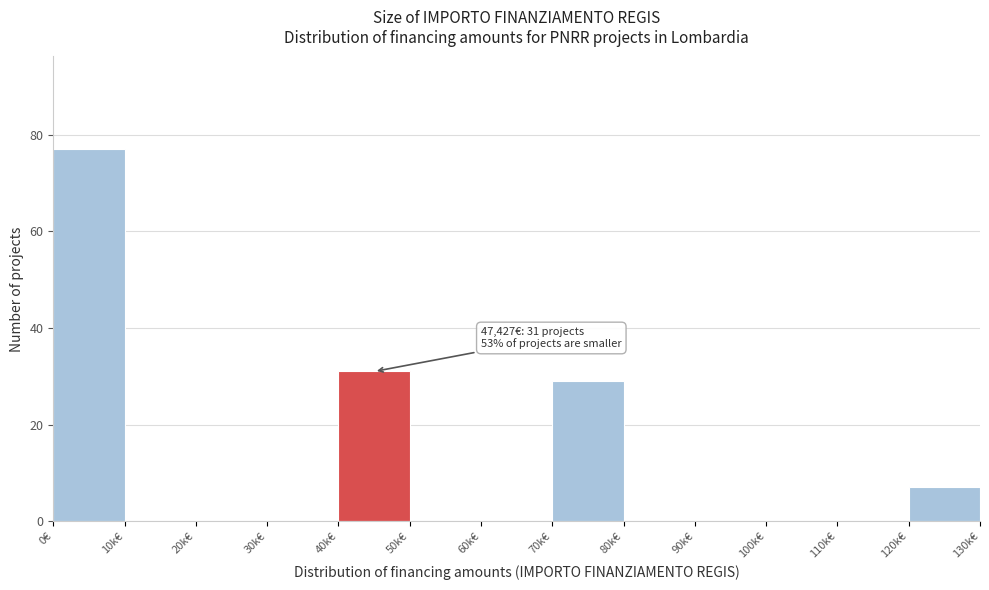

Reading left to right, extract all data points from this chart.

0€=77	10k€=0	20k€=0	30k€=0	40k€=31	50k€=0	60k€=0	70k€=29	80k€=0	90k€=0	100k€=0	110k€=0	120k€=7